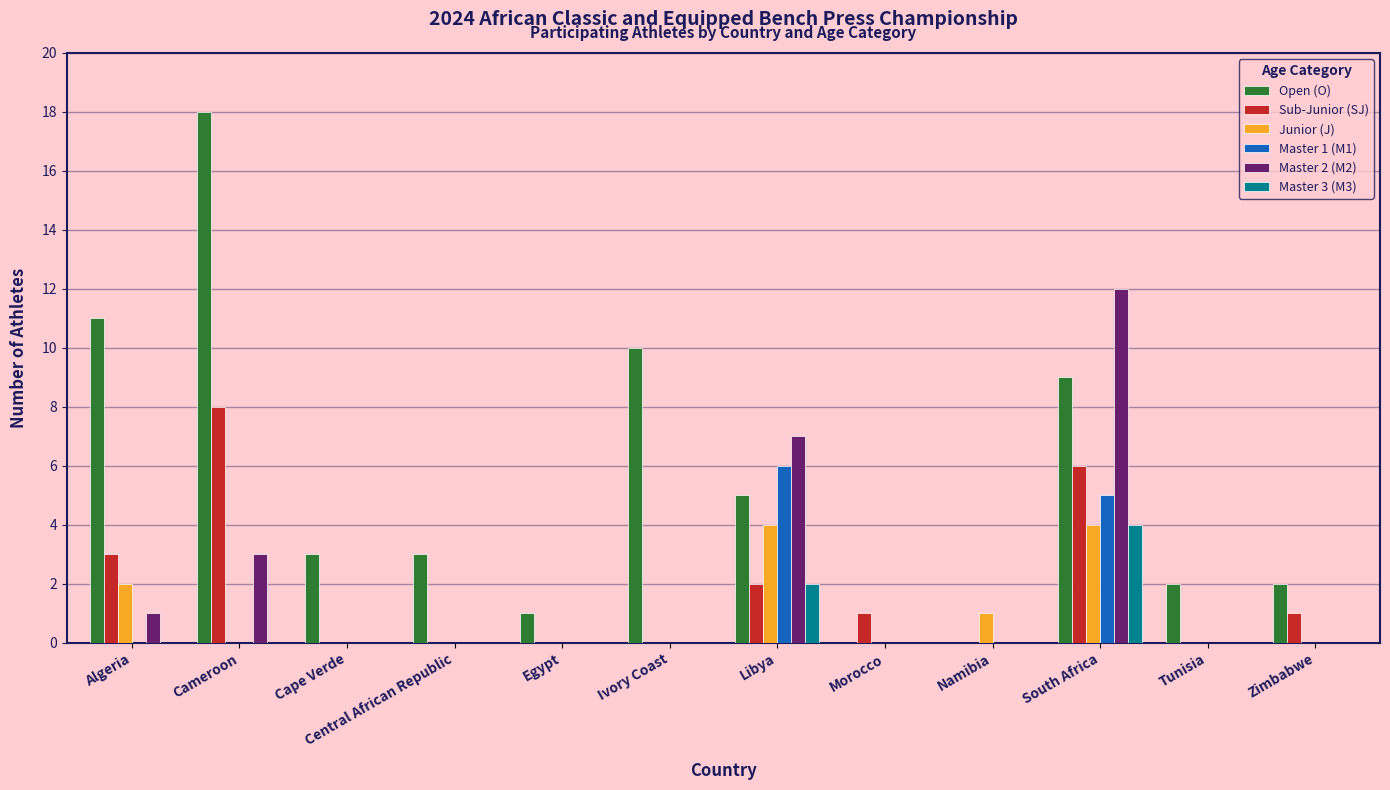

Which series changed the most between Cameroon and Namibia?

Open (O)